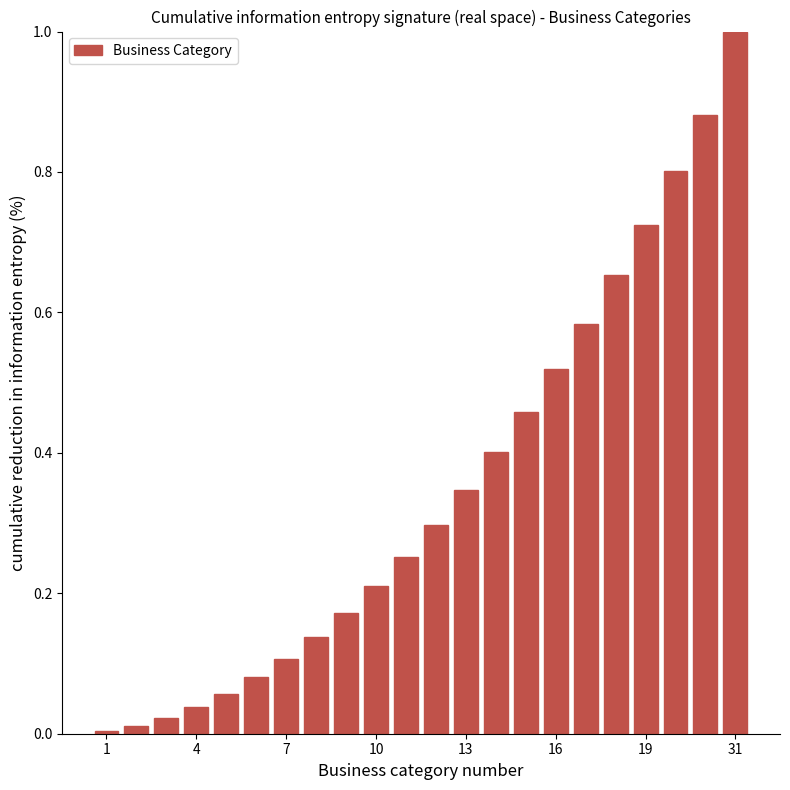

What is the average value?

0.4